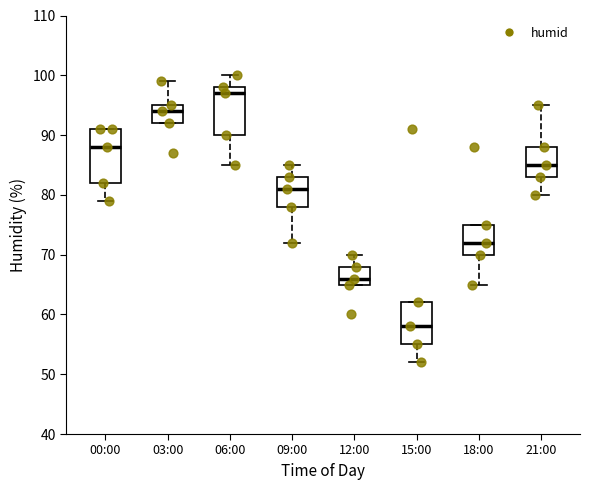

Where does the lower whisker of the box for 00:00 end on the y-axis? The values are not printed on the chart, so give them approximately, as read against the axis.

79